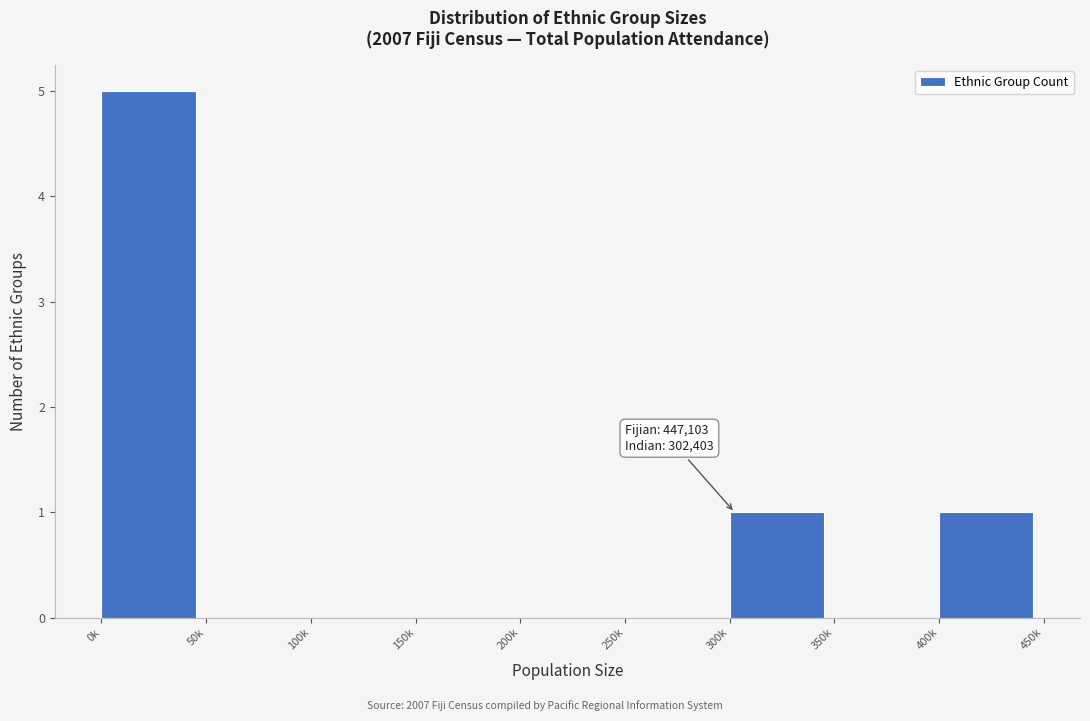

Reading left to right, list all the values displayed in this chart.

0k=5	50k=0	100k=0	150k=0	200k=0	250k=0	300k=1	350k=0	400k=1